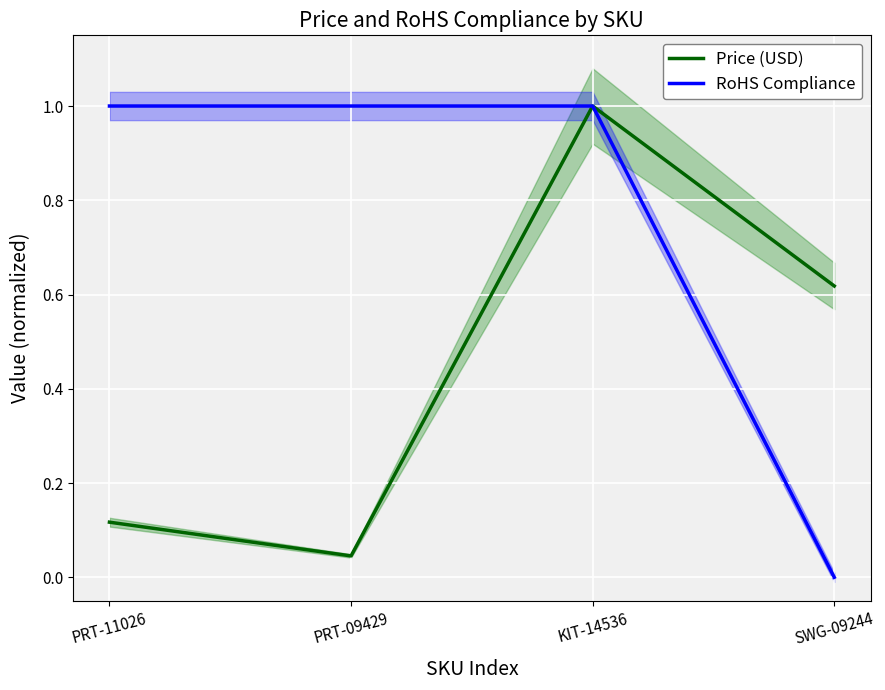

Reading left to right, transcribe all the data shown in this chart.

Price (USD): 0.1	0.0	1.0	0.6
RoHS Compliance: 1.0	1.0	1.0	0.0